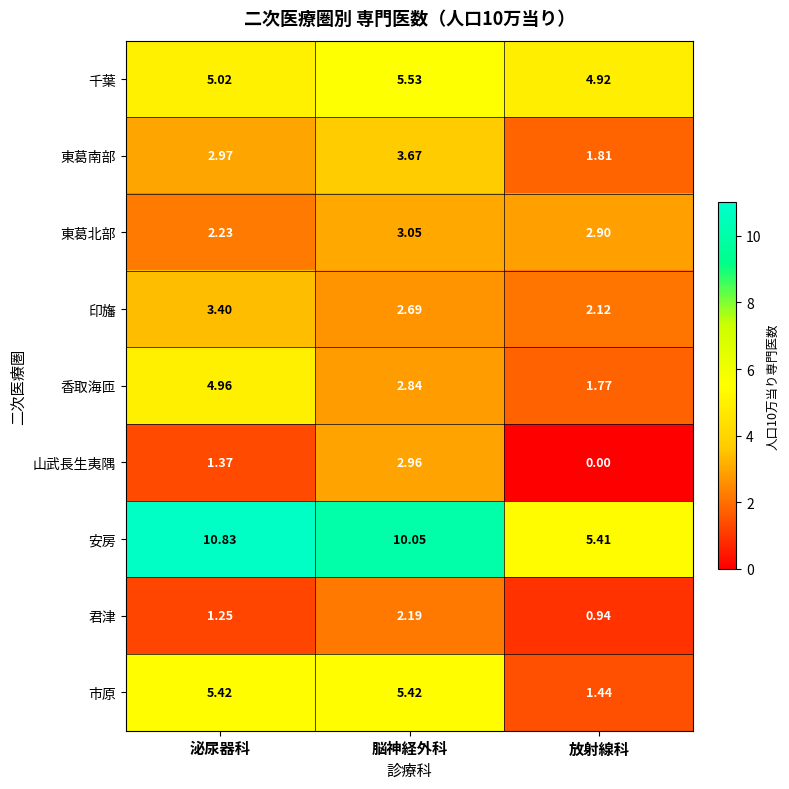

Which category has the highest value in the 香取海匝 series?

泌尿器科